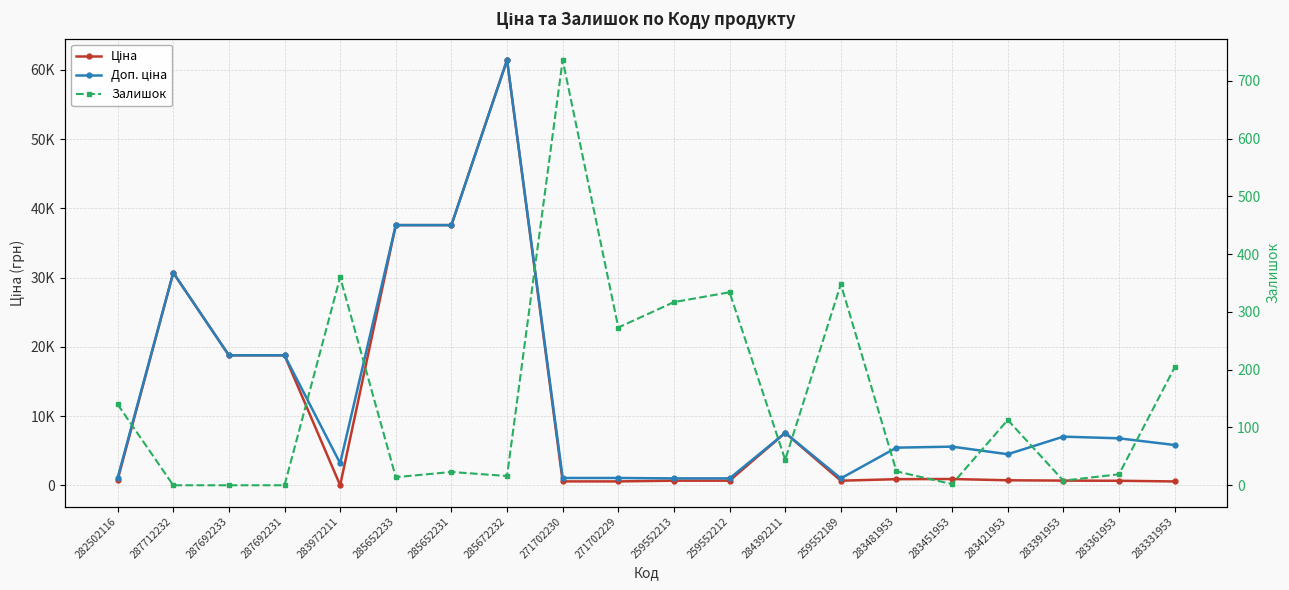

Which category has the highest value in the Ціна series?

285672232